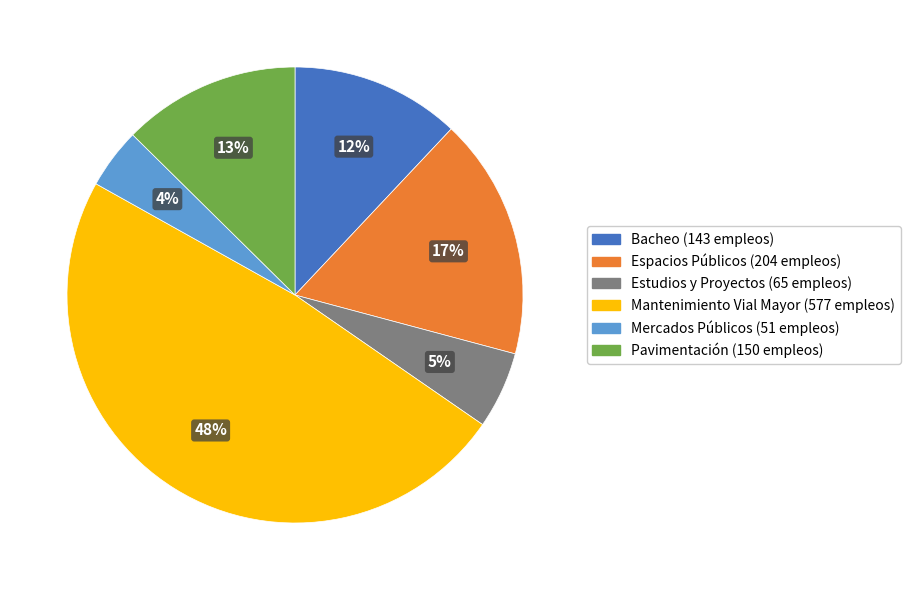

True or false: Espacios Públicos accounts for 10% of the total.

False